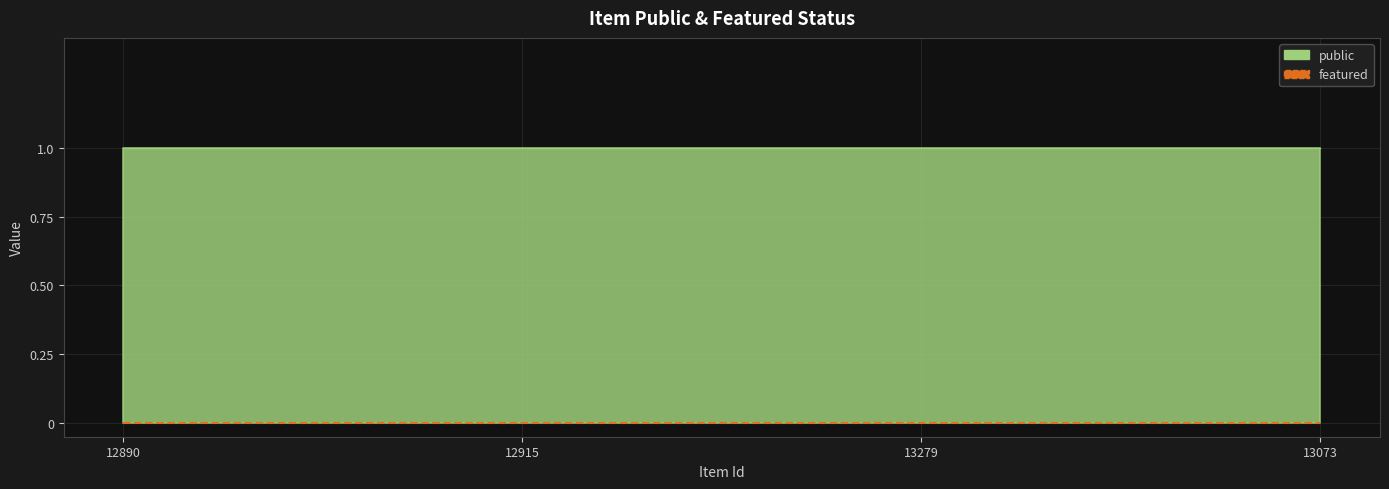

What is the maximum value shown in the chart?

1